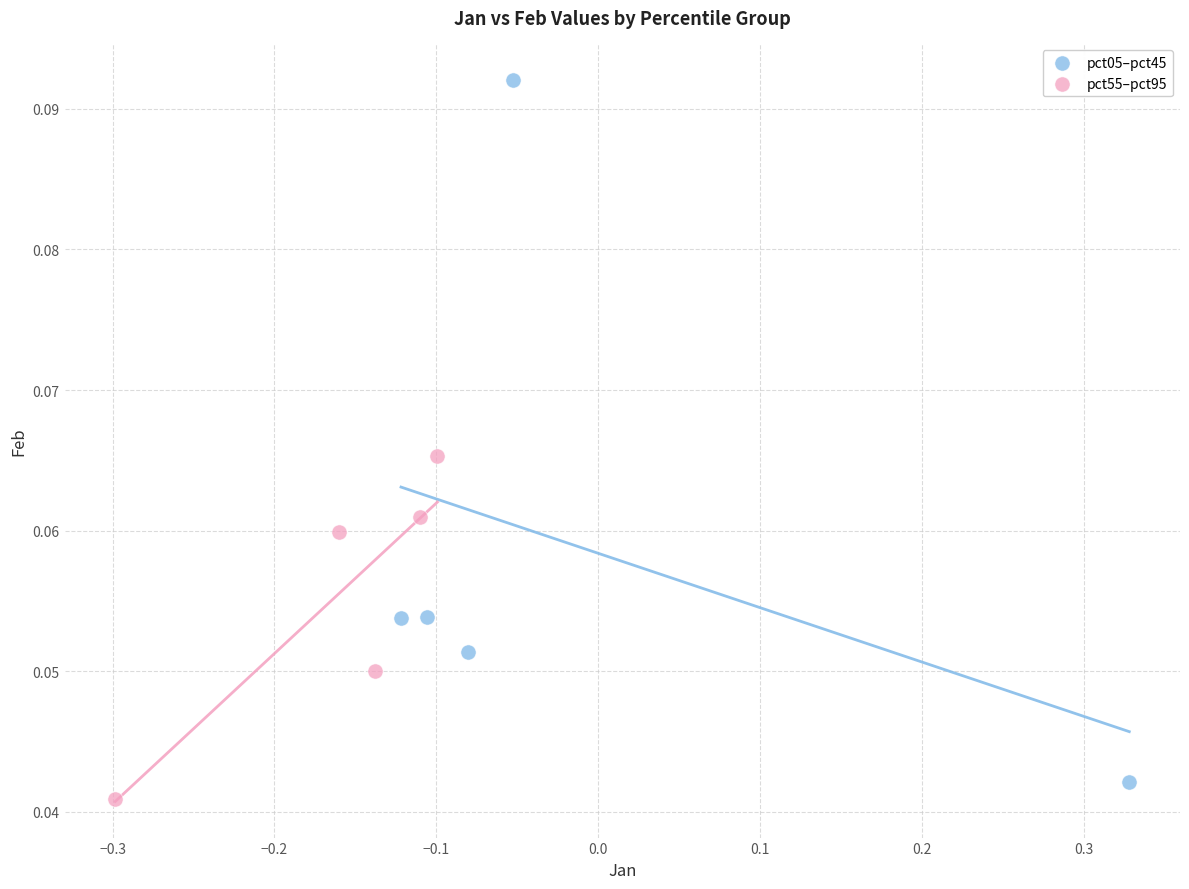

Which series has the largest Y range (max minus min)?

pct05–pct45